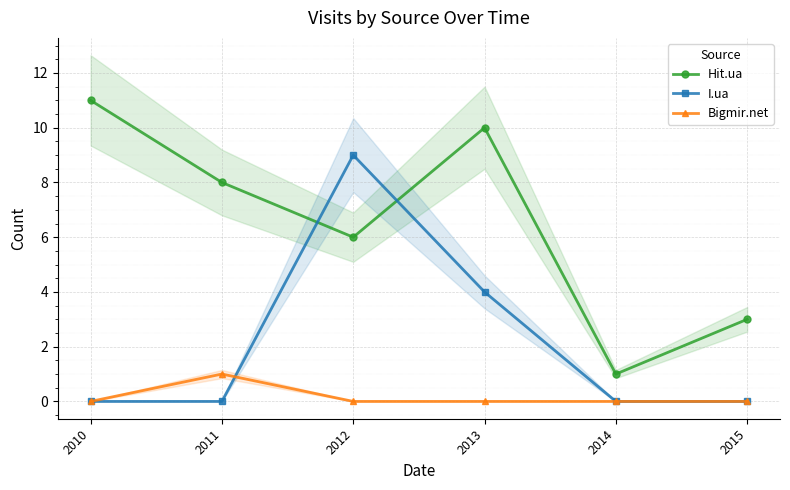

True or false: Hit.ua has more than 0 interior local peaks.

True